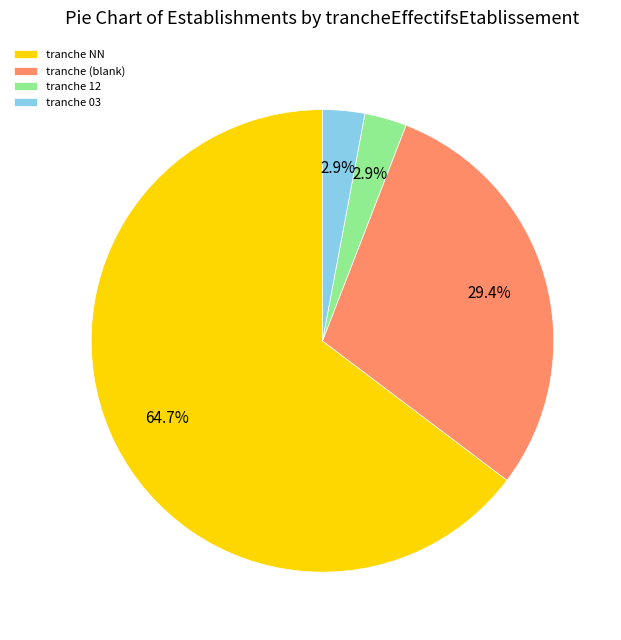

Do tranche NN and tranche (blank) together represent more than half of the pie?

Yes